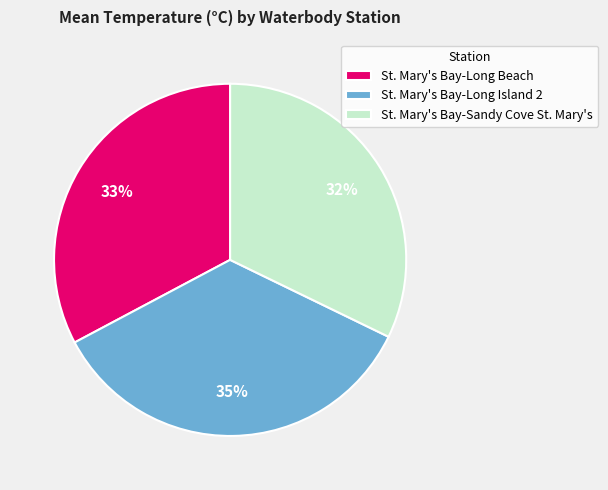

What is the largest slice in the pie chart?

St. Mary's Bay-Long Island 2